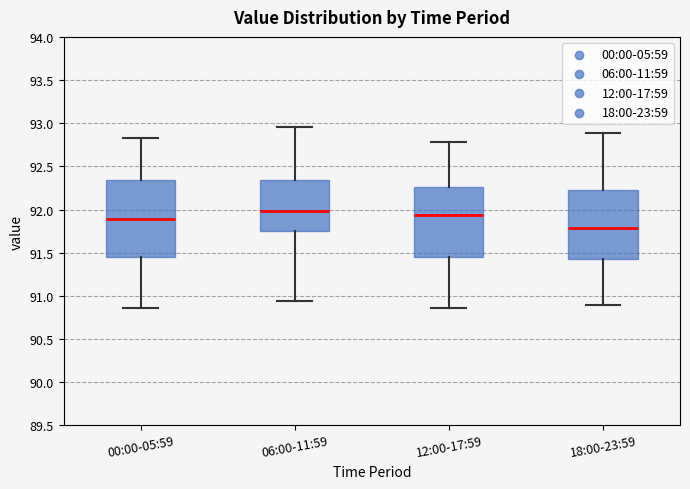

Where does the median line of the box for 00:00-05:59 sit on the y-axis? The values are not printed on the chart, so give them approximately, as read against the axis.

91.90